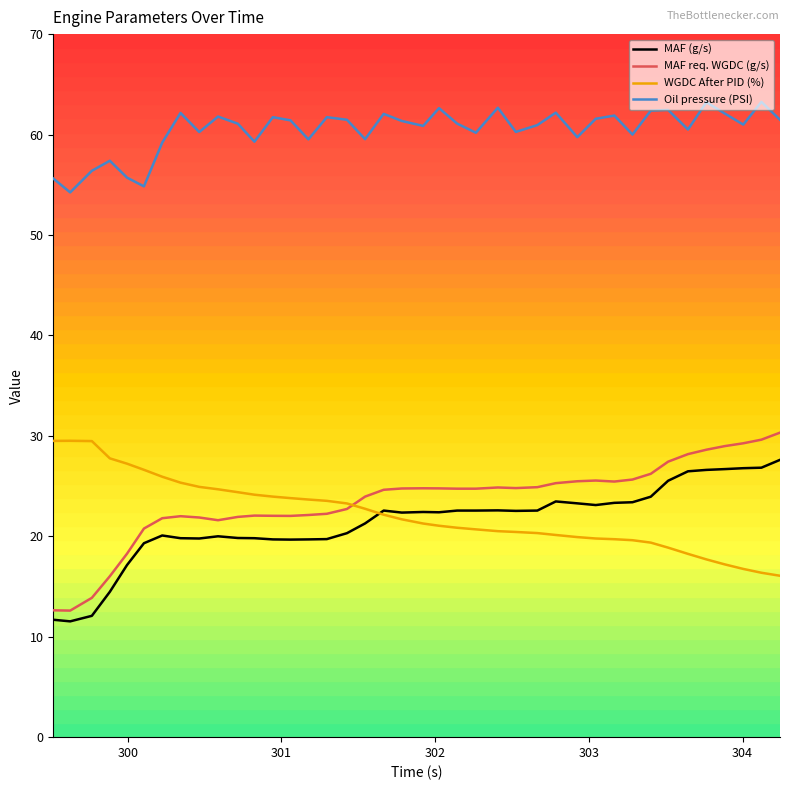

What is the minimum value shown in the chart?

11.5